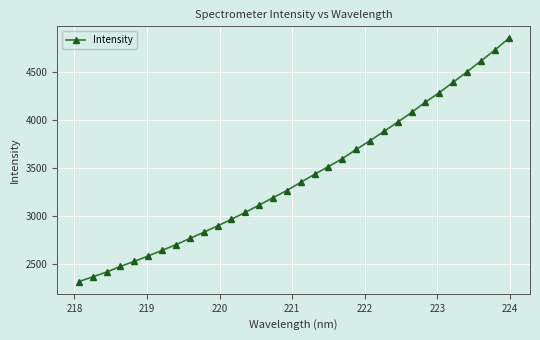

What is the sum of all values?

108879.9